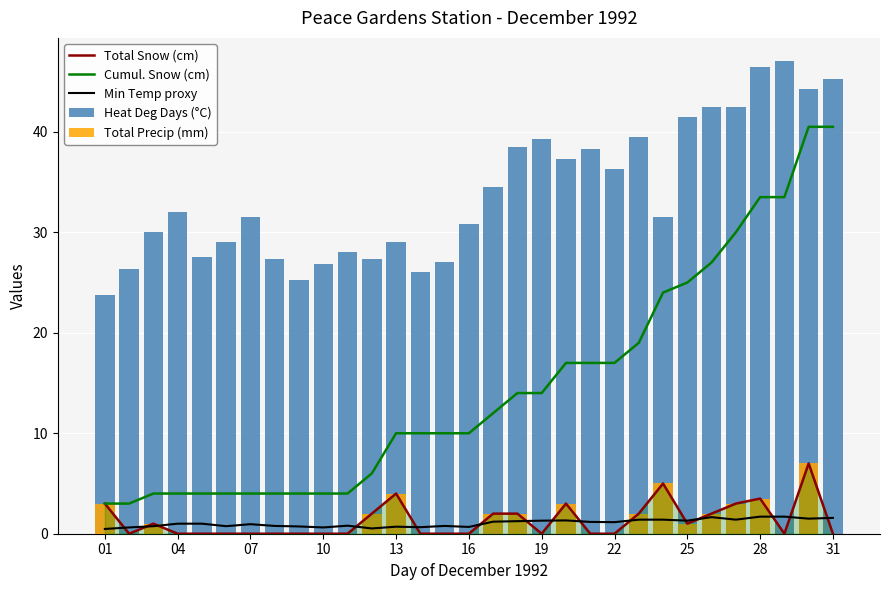

Which series has the largest range (max minus min)?

Cumul. Snow (cm)